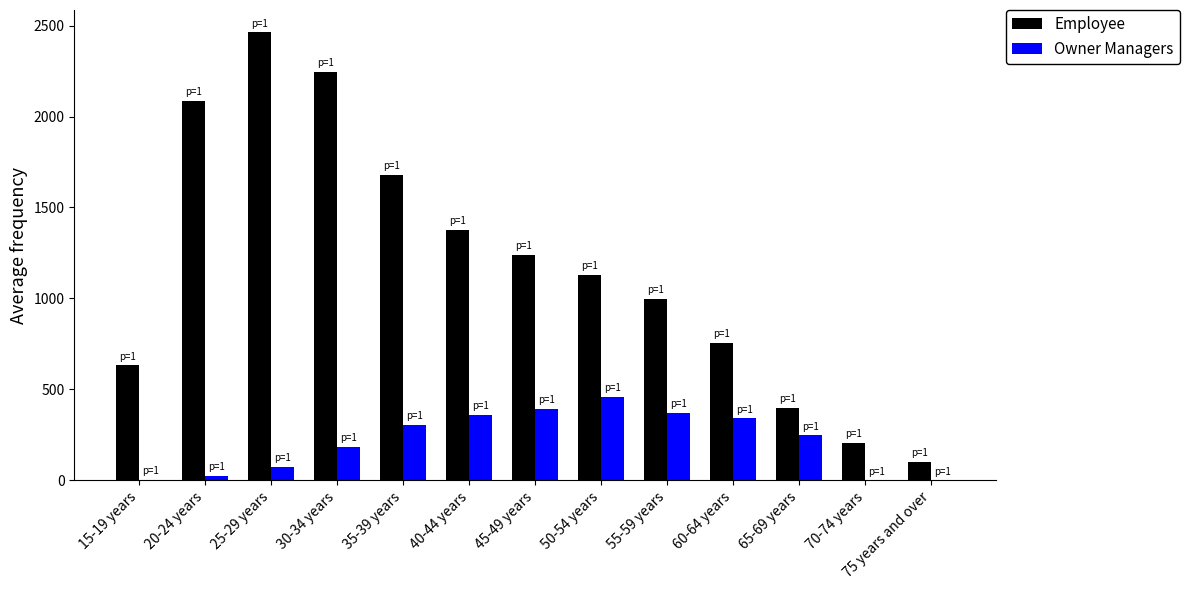

Which category has the highest value across all series?

25-29 years